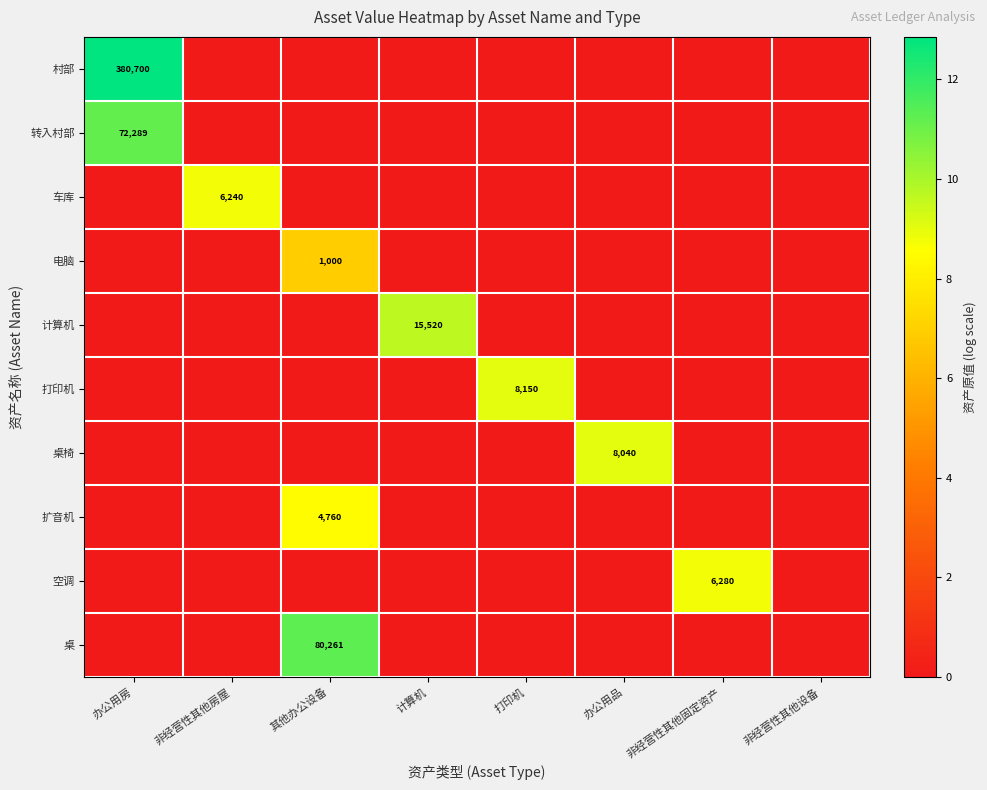

Which series has the widest spread of values?

村部